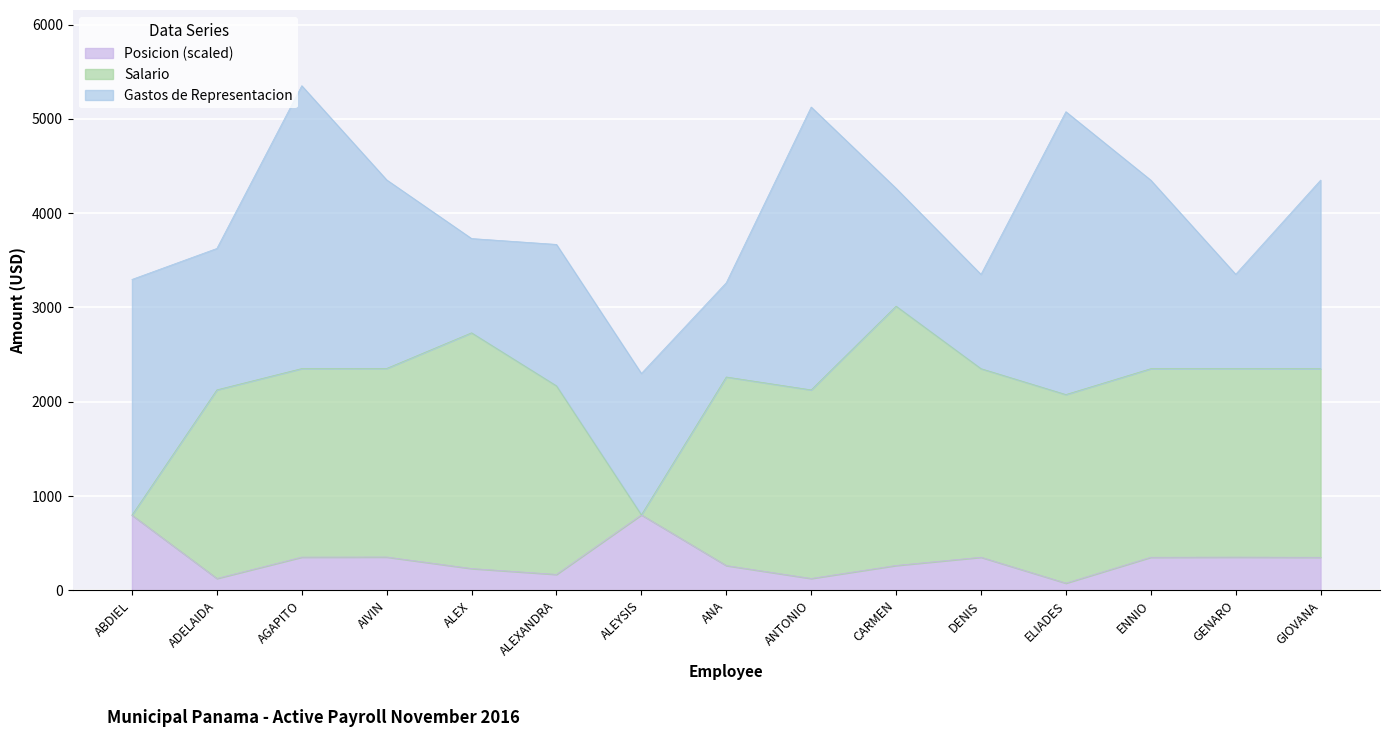

What is the total value across all series at ENNIO?

4350.3